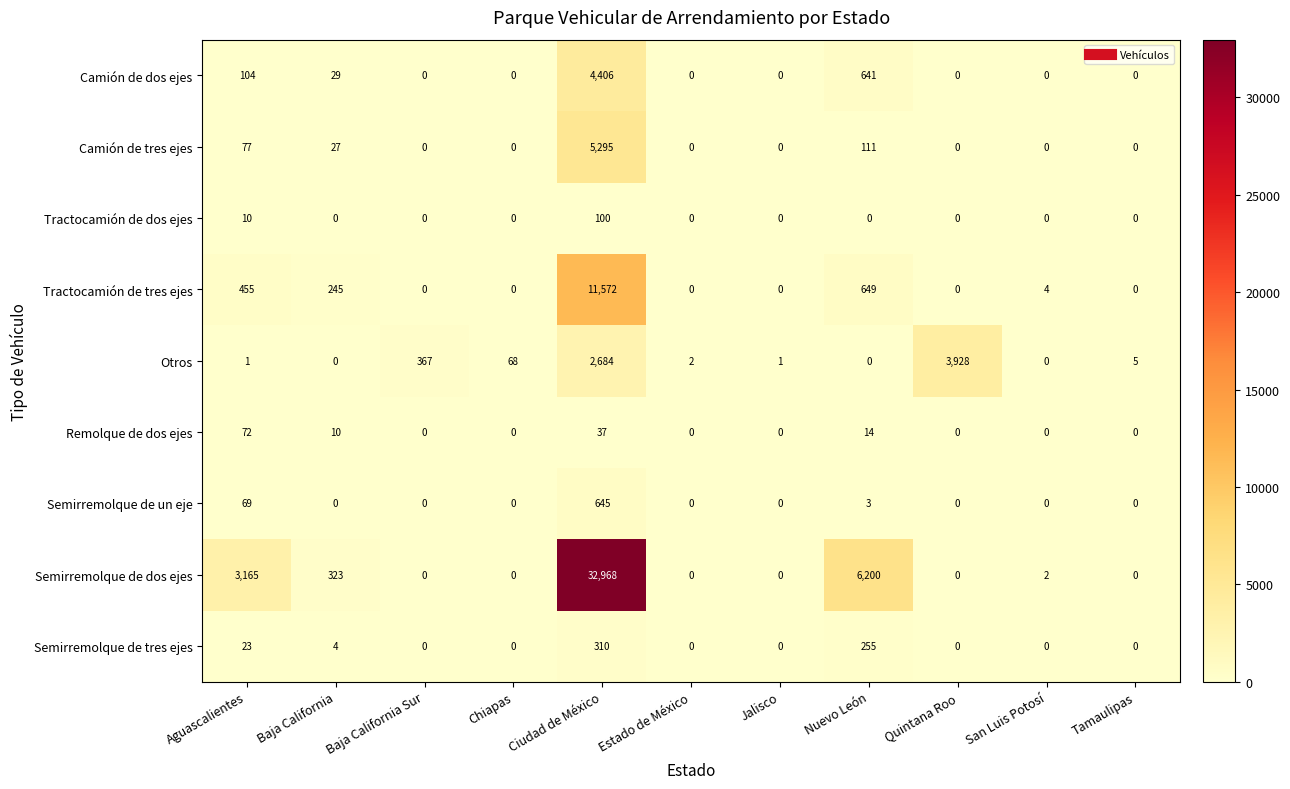

At how many categories does at least one series exceed 7618?

1